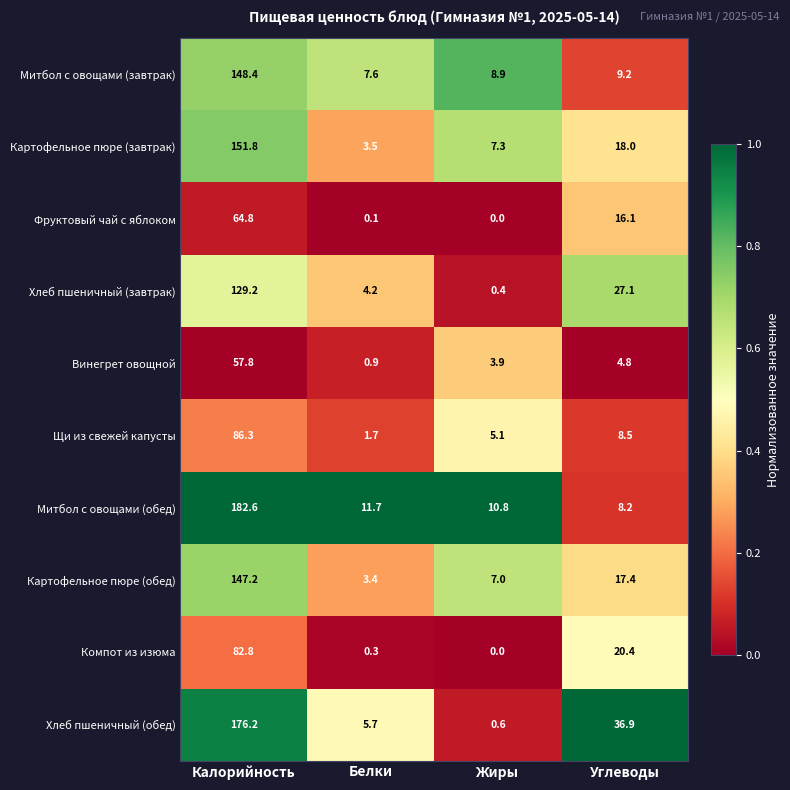

The Винегрет овощной series shows 57.8 at Калорийность. True or false?

True